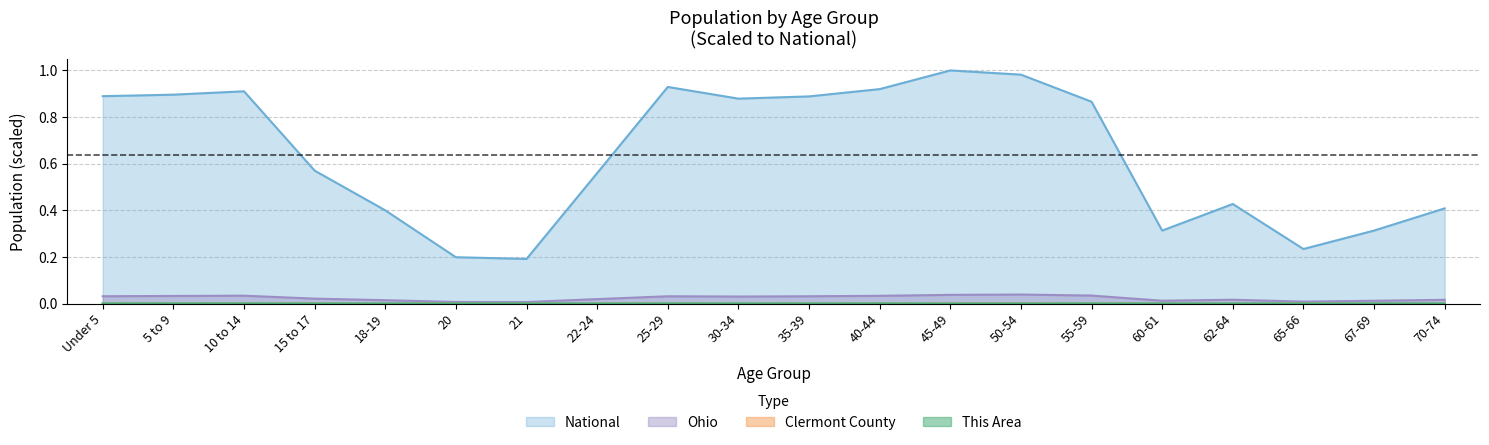

At how many categories does at least one series exceed 0?

20